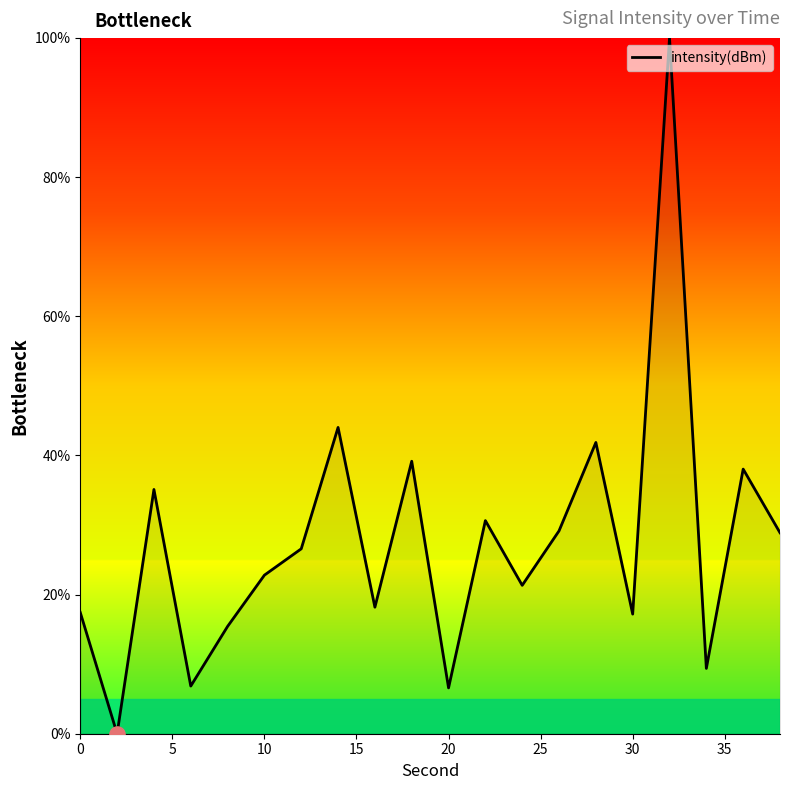

What is the greatest value displayed?

100.0